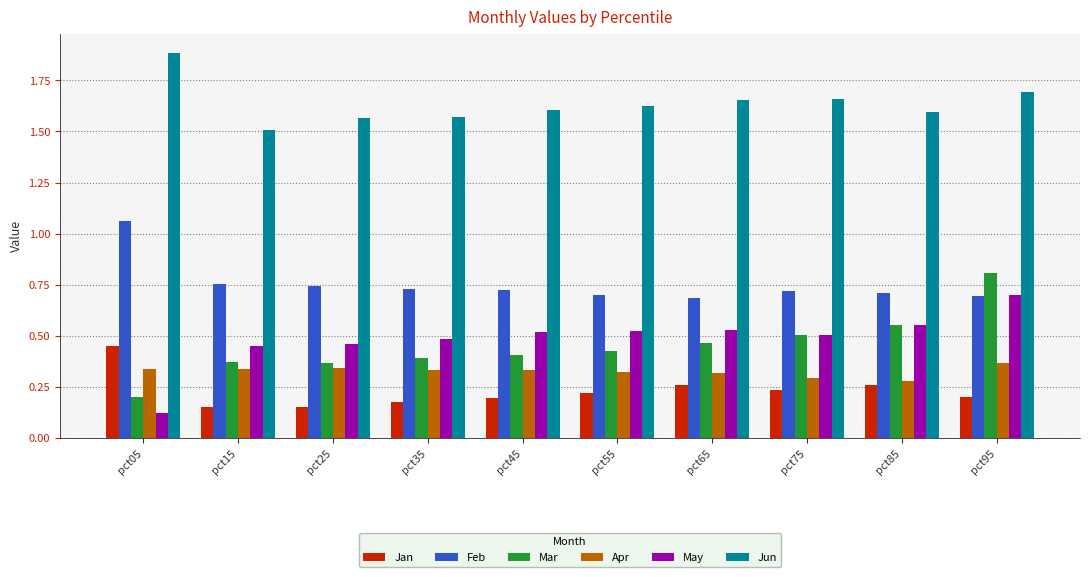

Which category has the highest value across all series?

pct05